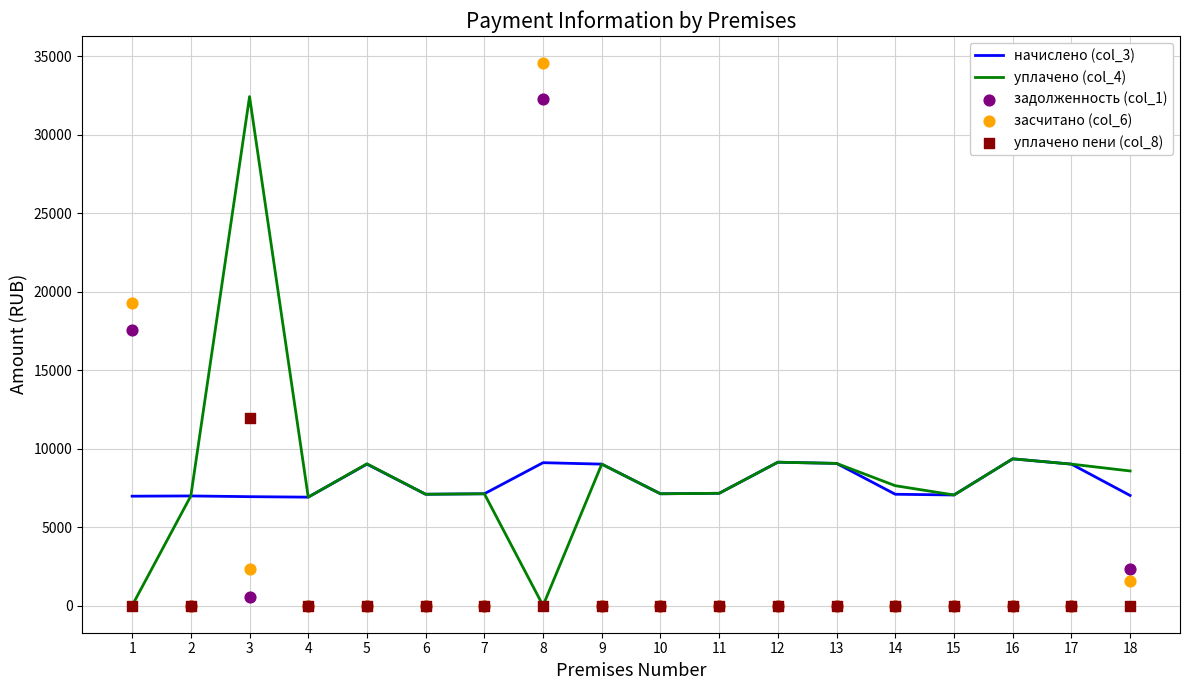

Is the value of начислено (col_3) at 17 greater than the value of засчитано (col_6) at 15?

Yes